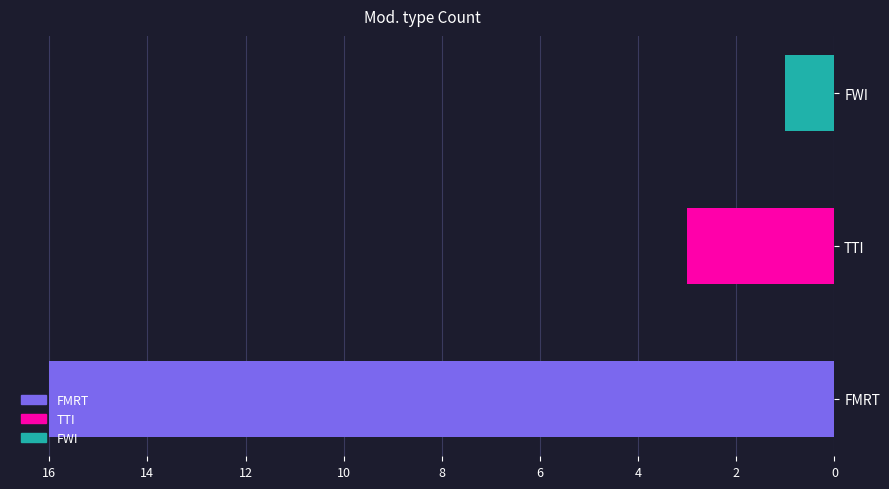

Between FWI and TTI, which is larger?

TTI